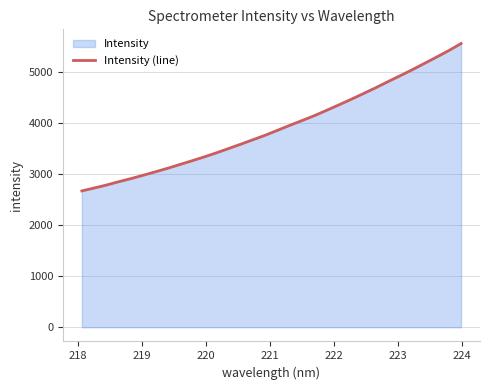

What is the maximum value shown in the chart?

5548.4